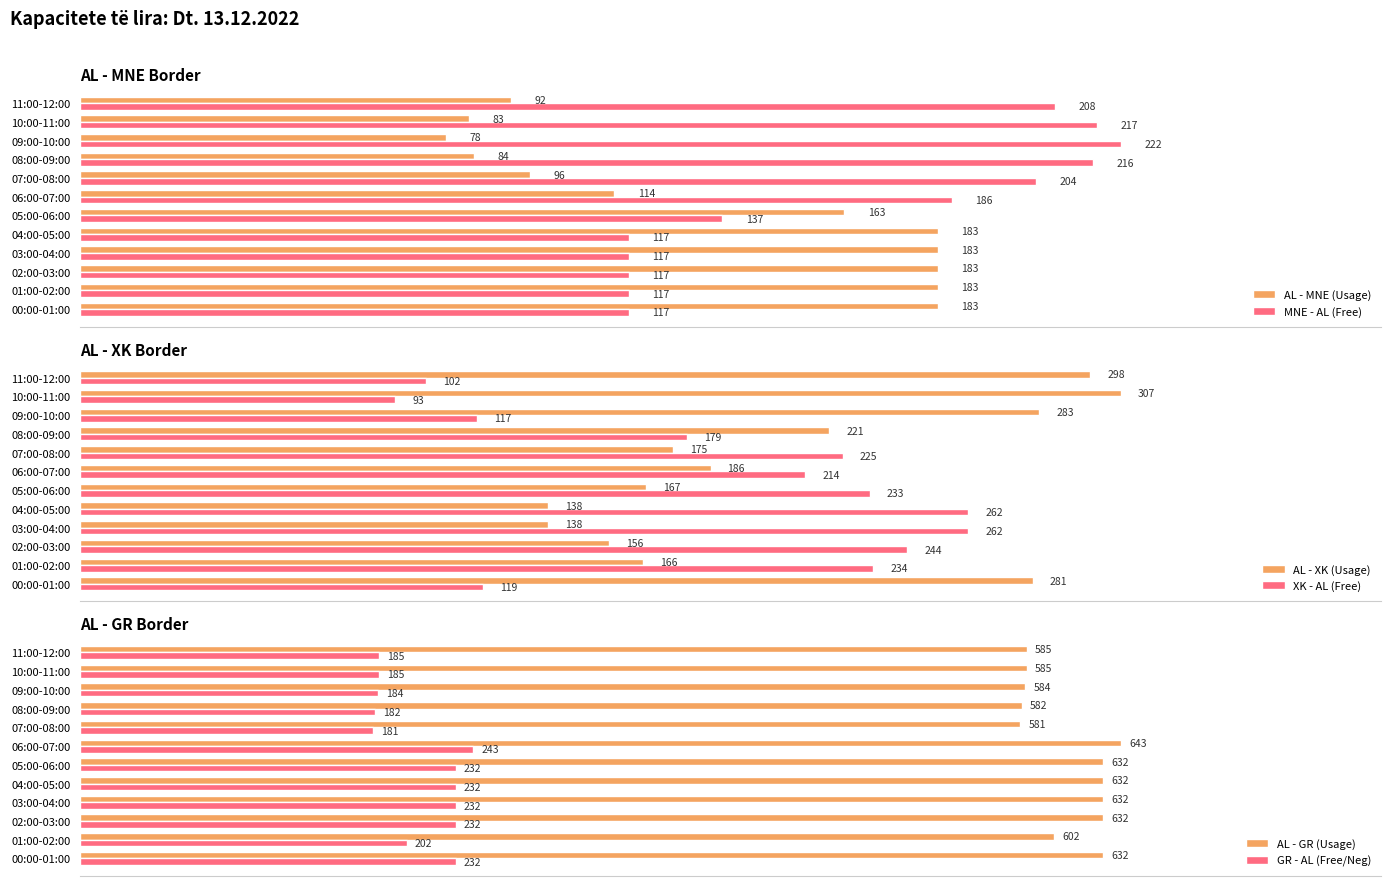

Reading right to left, extract all data points from this chart.

AL - MNE (Usage): 92	83	78	84	96	114	163	183	183	183	183	183
MNE - AL (Free): 208	217	222	216	204	186	137	117	117	117	117	117
AL - XK (Usage): 298	307	283	221	175	186	167	138	138	156	166	281
XK - AL (Free): 102	93	117	179	225	214	233	262	262	244	234	119
AL - GR (Usage): 585	585	584	582	581	643	632	632	632	632	602	632
GR - AL (Free/Neg): 185	185	184	182	181	243	232	232	232	232	202	232